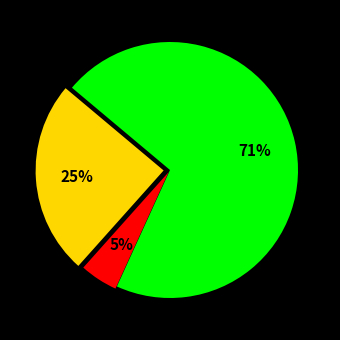

To the nearest percent, what is the average slice percentage?

33%